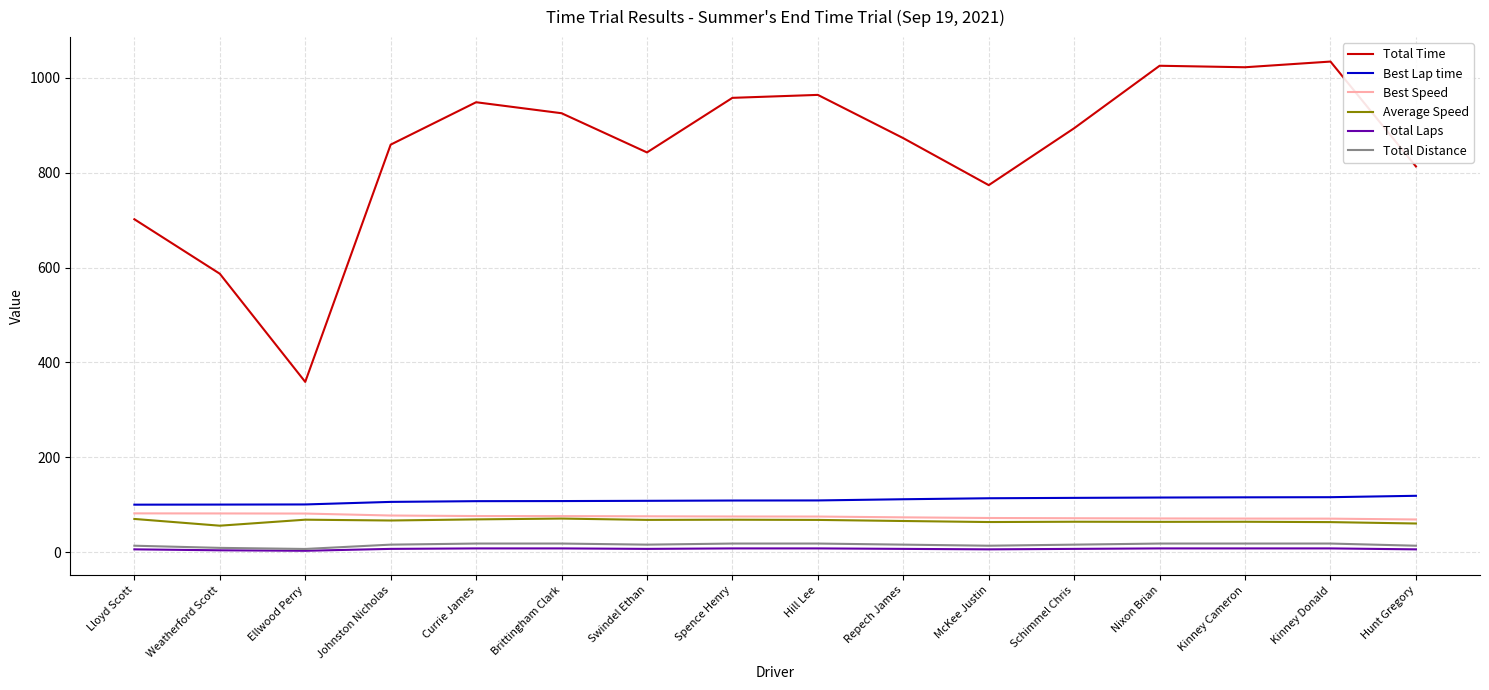

Which series has the largest range (max minus min)?

Total Time